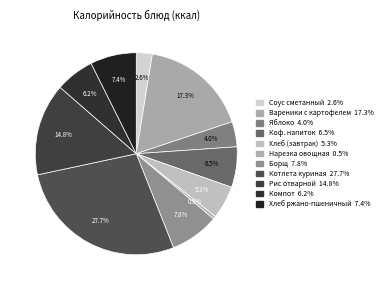

How many segments does this pie chart have?

11